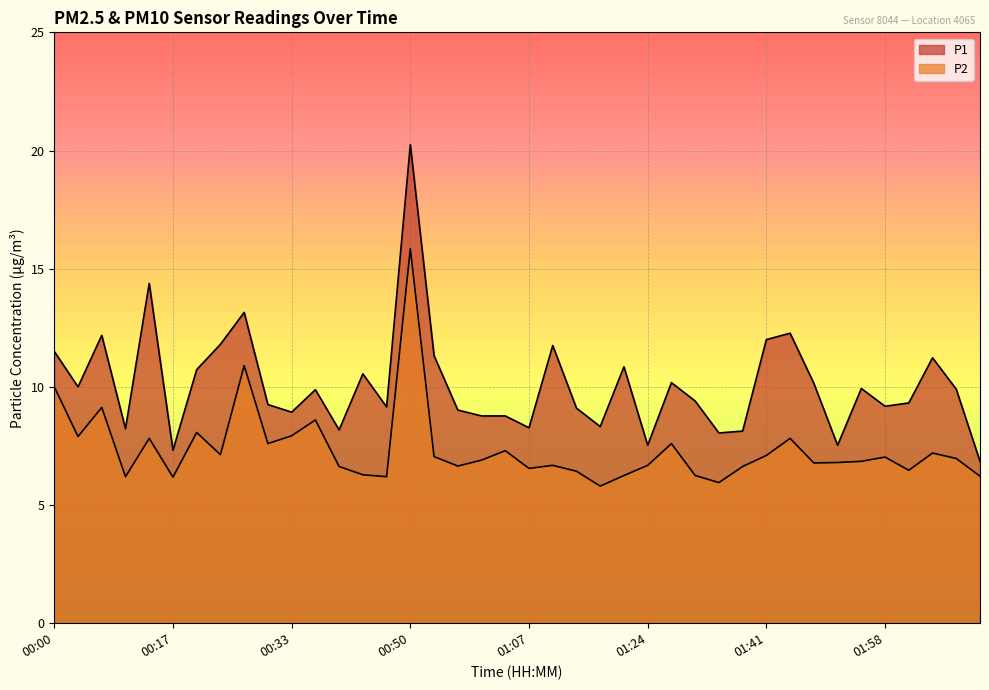

True or false: P2 and P1 cross at least once.

False